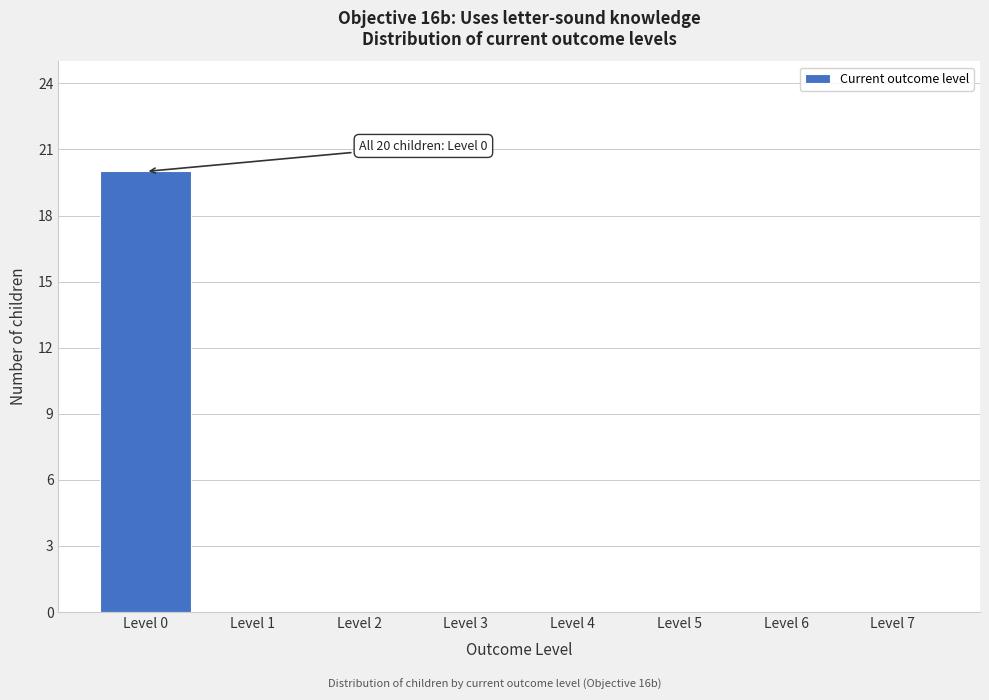

Reading left to right, what are all the values shown in this chart?

Level 0=20	Level 1=0	Level 2=0	Level 3=0	Level 4=0	Level 5=0	Level 6=0	Level 7=0